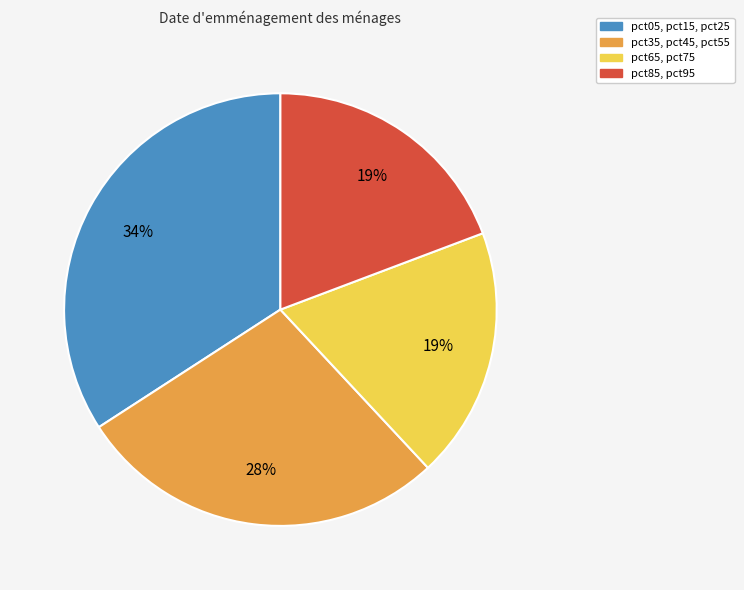

Do pct85, pct95 and pct05, pct15, pct25 together represent more than half of the pie?

Yes